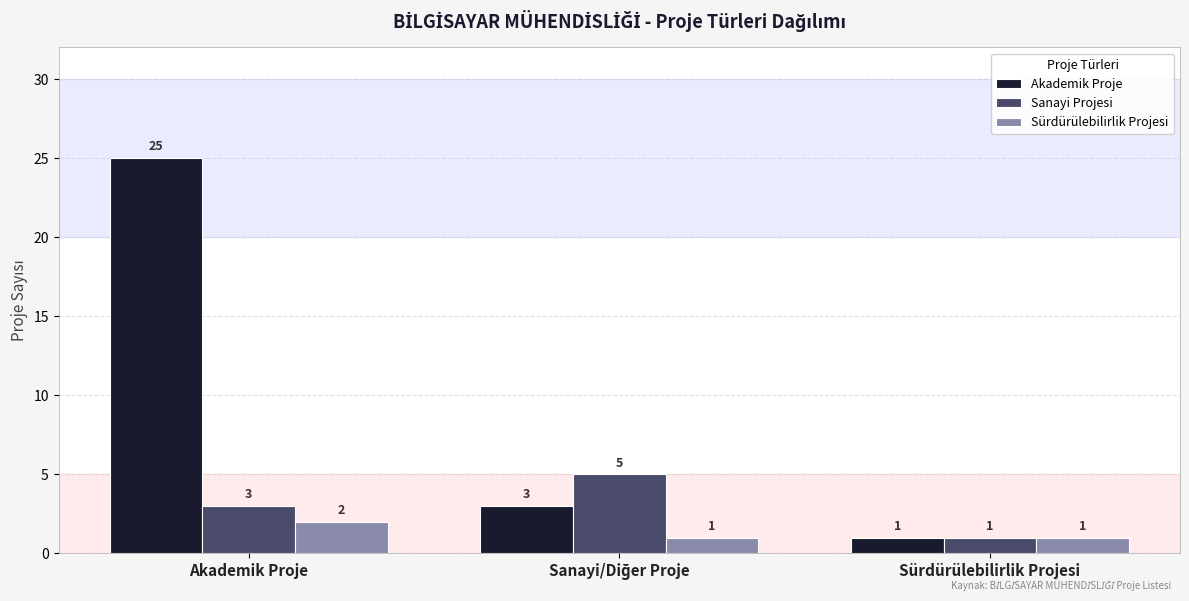

What position from the left is Sürdürülebilirlik Projesi?

3